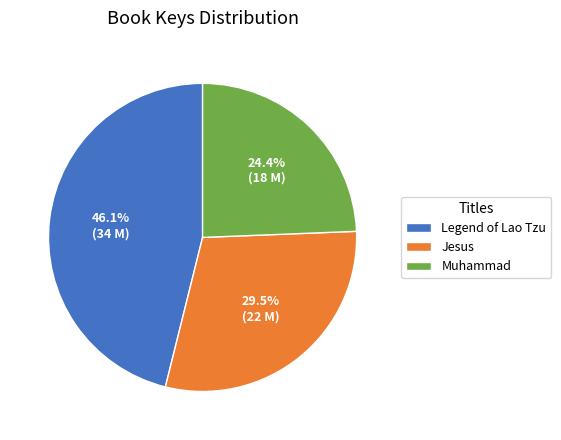

Is the sum of Muhammad and Legend of Lao Tzu greater than half?

Yes